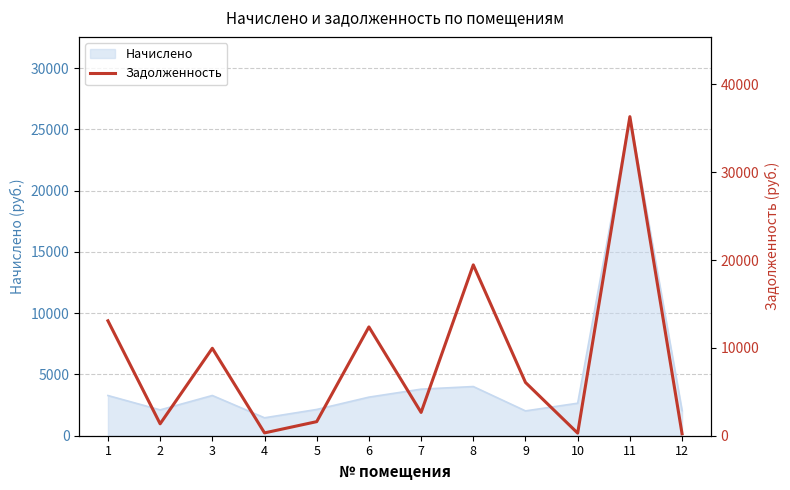

At which category does the data reach its first local valley?

2